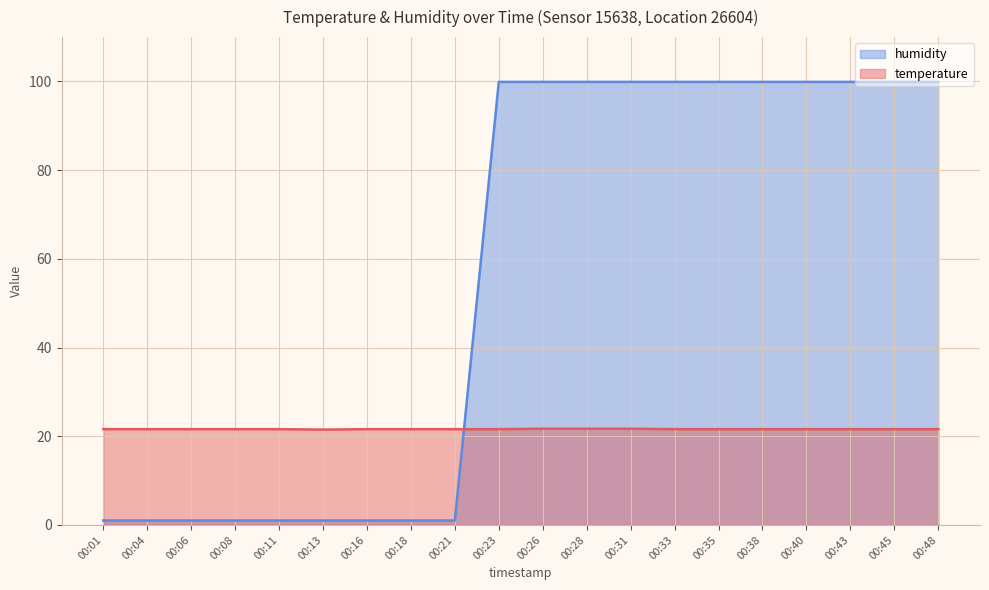

True or false: humidity has more than 2 points higher than both neighbors.

False